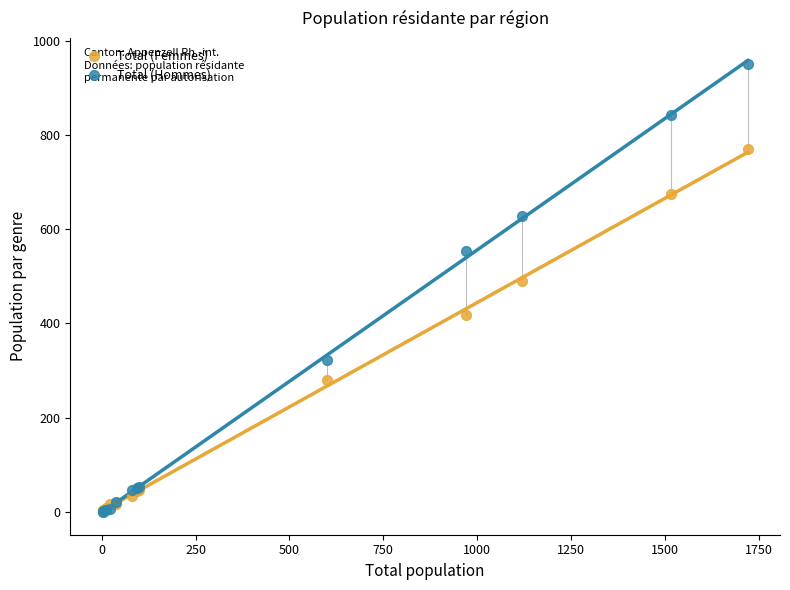

In the Total (Hommes) series, what Y value is closest to 475?

554